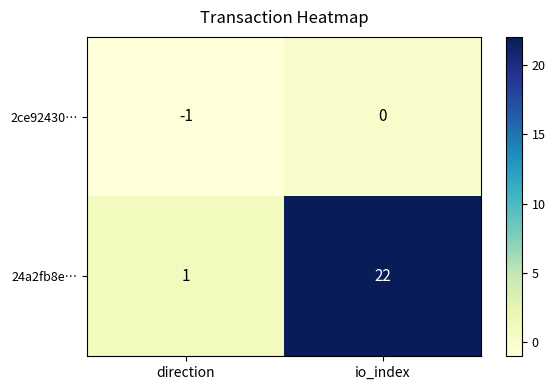

Reading left to right, transcribe all the data shown in this chart.

2ce92430…: direction=-1	io_index=0
24a2fb8e…: direction=1	io_index=22